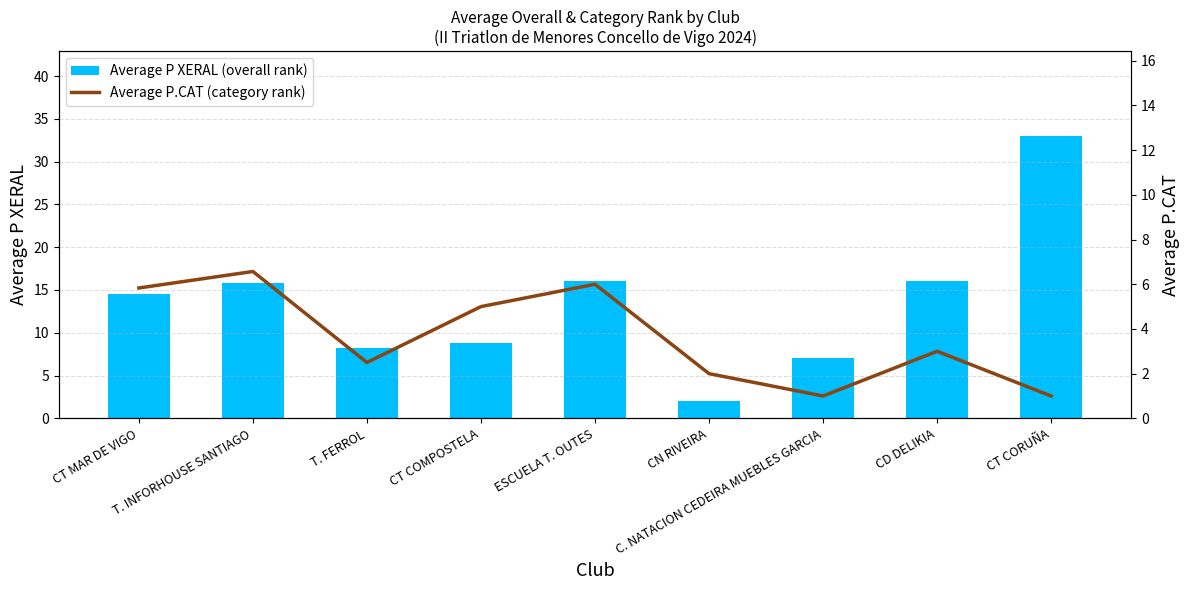

True or false: Average P.CAT (category rank) has a value of 6.0 at ESCUELA T. OUTES.

True